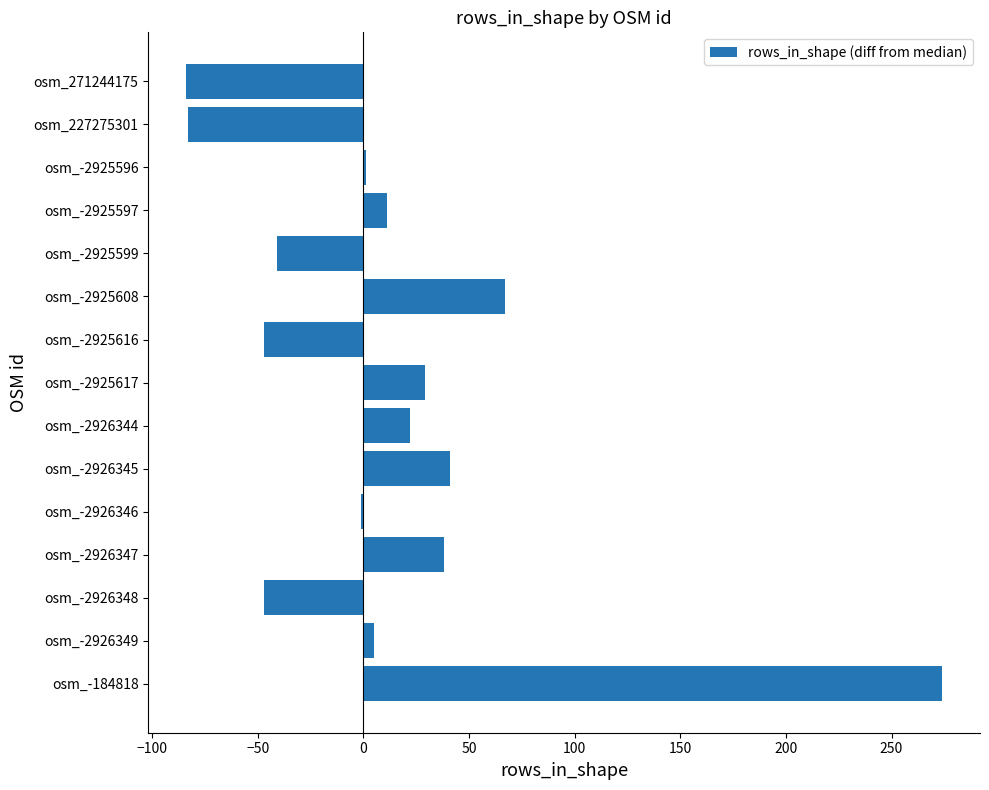

Between osm_-2925599 and osm_-184818, which is larger?

osm_-184818